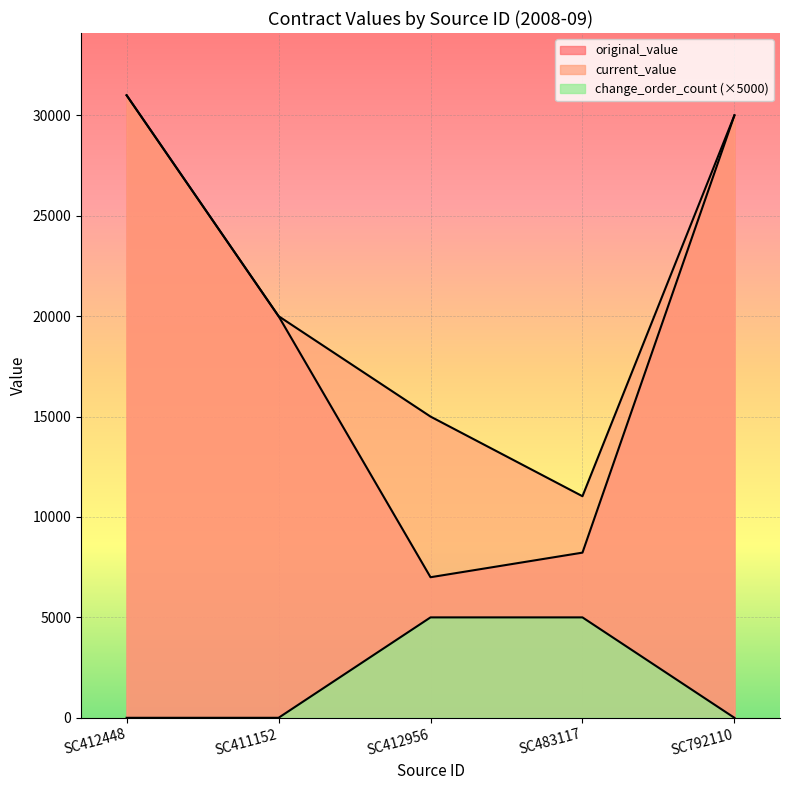

Reading left to right, what are all the values shown in this chart?

original_value: 31000.0	20000.0	7000.0	8224.7	30000.0
current_value: 31000.0	20000.0	15000.0	11033.7	30000.0
change_order_count: 0.0	0.0	5000.0	5000.0	0.0